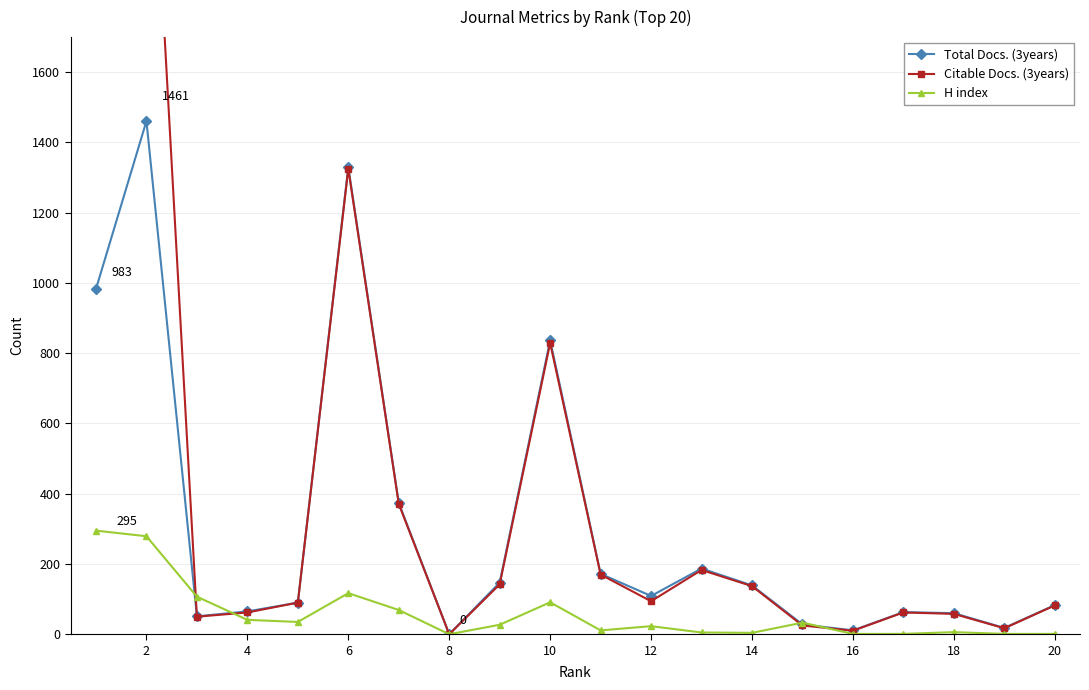

What is the difference between the maximum and minimum values in the H index series?

295